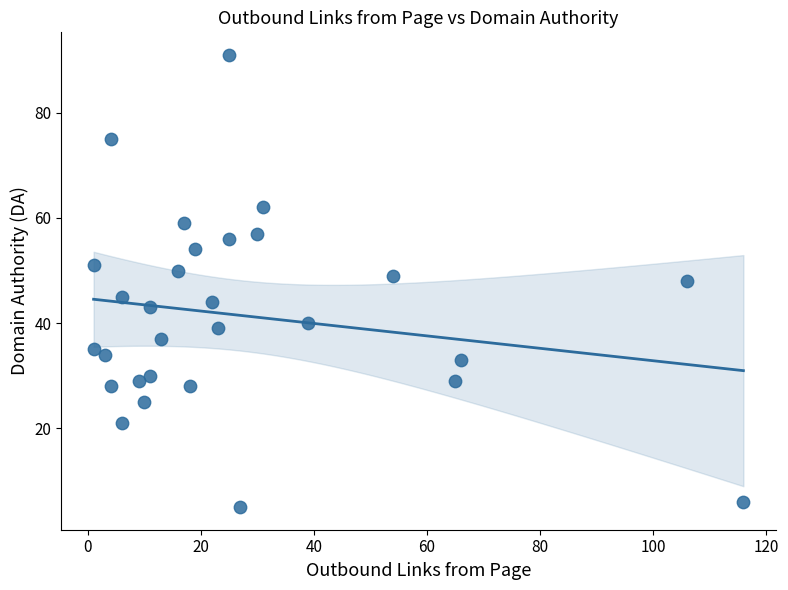

What is the range of X values (max minus min)?

115